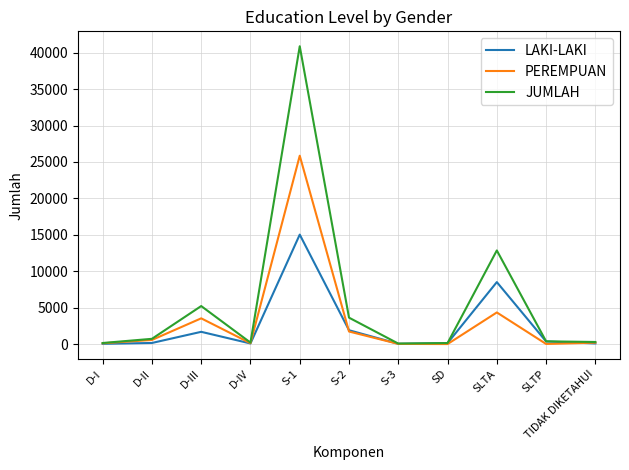

What is the sum of the JUMLAH values at S-2 and D-I?

3779